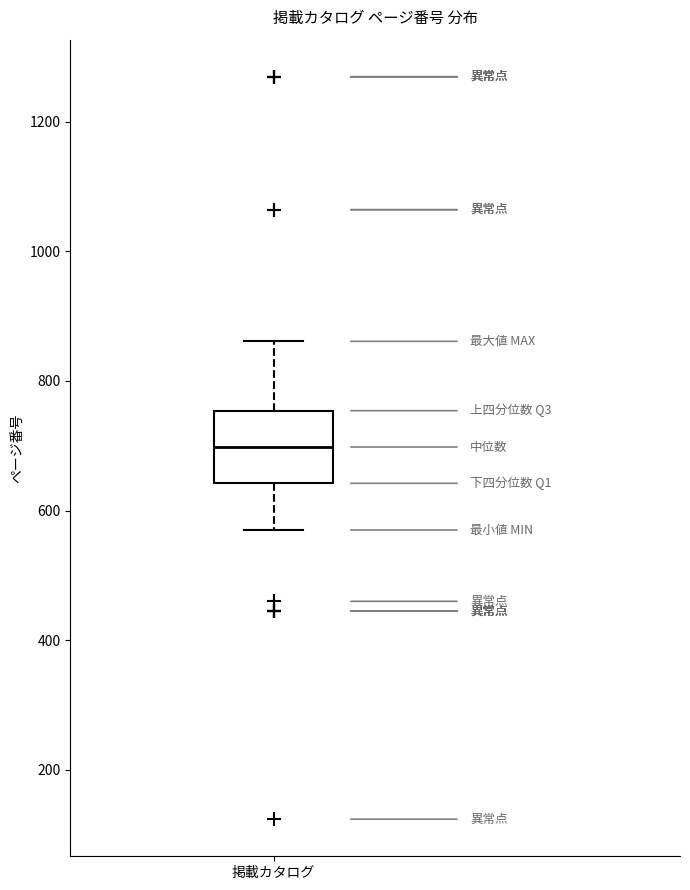

Where is the lower edge of the box for 掲載カタログ on the y-axis? The values are not printed on the chart, so give them approximately, as read against the axis.

640